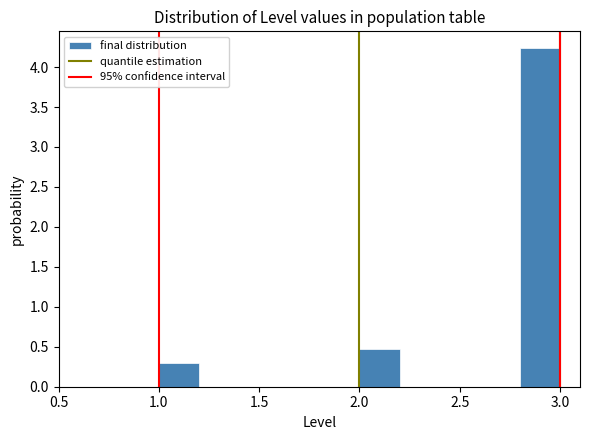

Which range on the x-axis has the tallest bar?

2.8 to 3.0